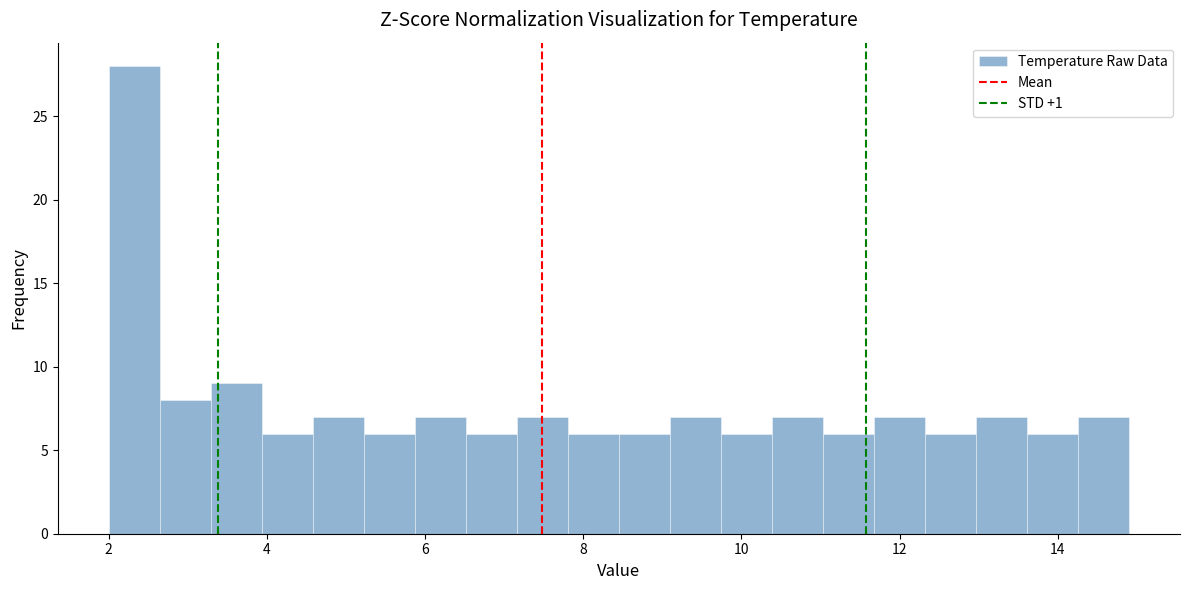

Read against the x-axis, roughly where is the centre of the tallest bar?

2.4